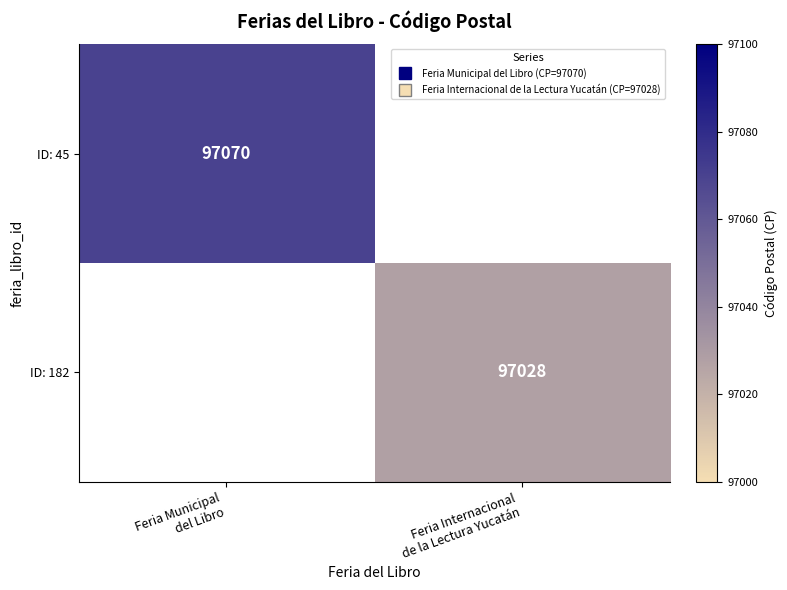

True or false: ID: 45 has a value of 97070.0 at Feria Municipal del Libro.

True